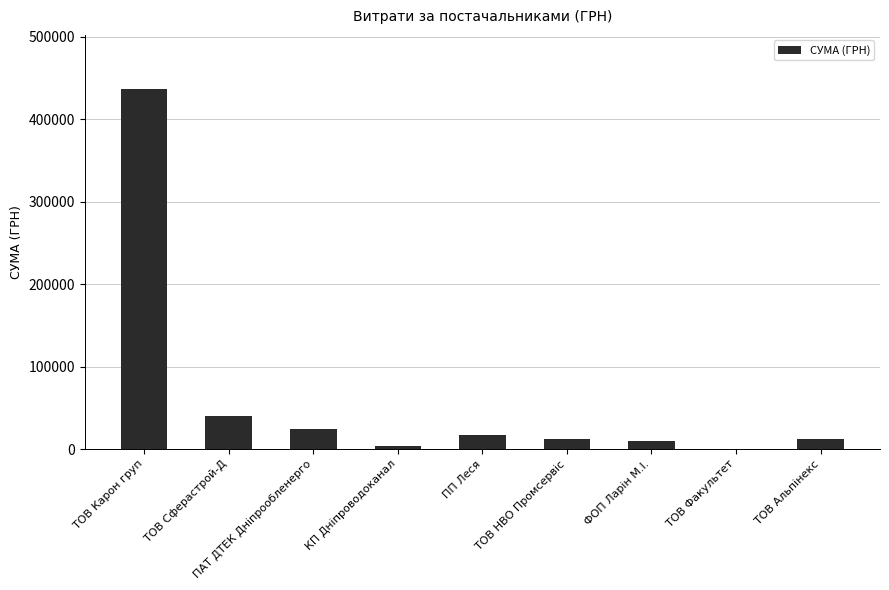

What is the ratio of the value at ТОВ НВО Промсервіс to the value at ПАТ ДТЕК Дніпрообленерго?

0.5